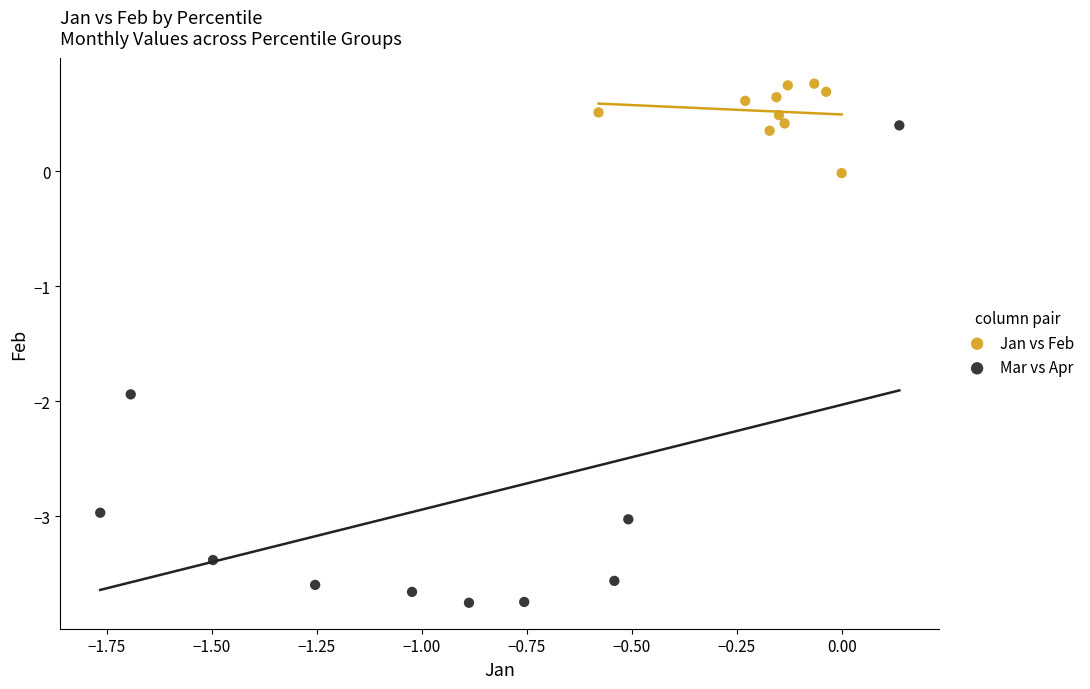

Which series contains the highest Y value?

Jan vs Feb